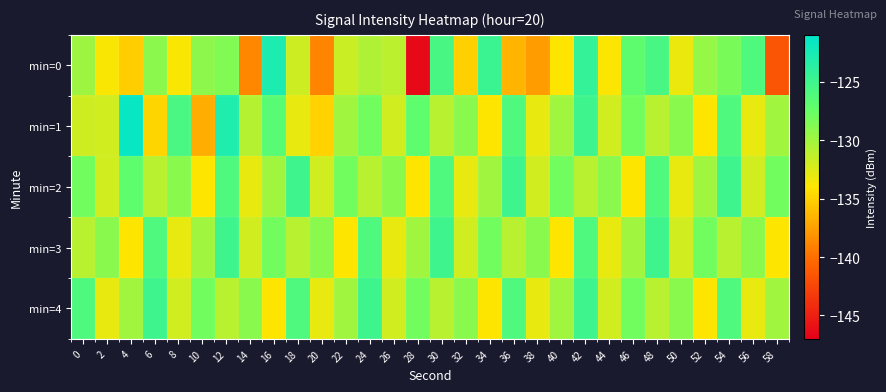

Which series has the largest total across all categories?

min=2